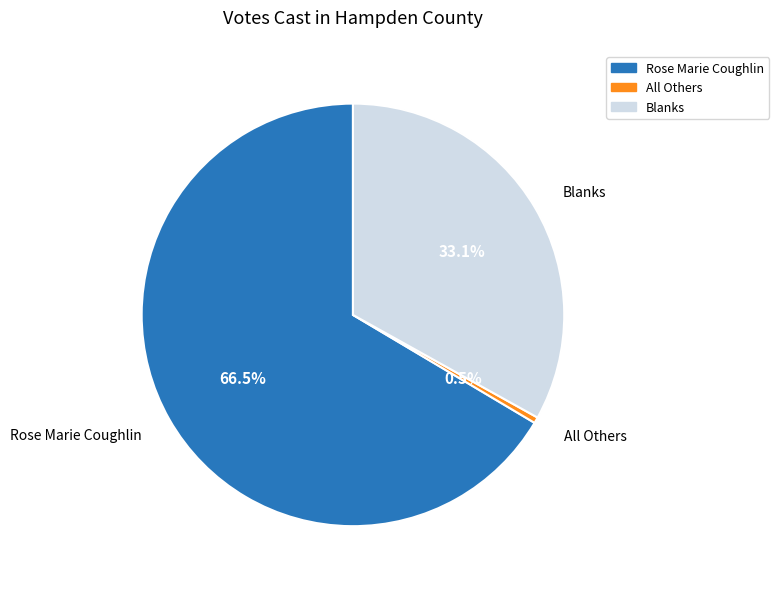

The All Others slice represents 11% of the pie. True or false?

False